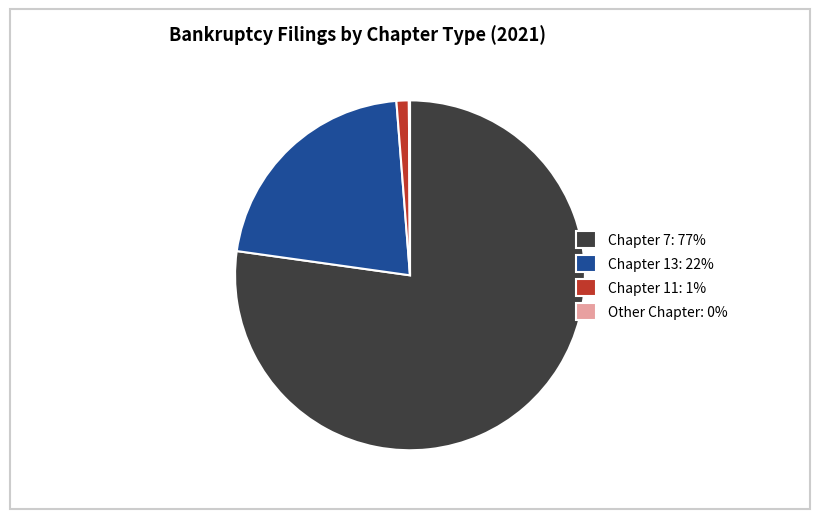

True or false: Chapter 13: 22% accounts for 8% of the total.

False